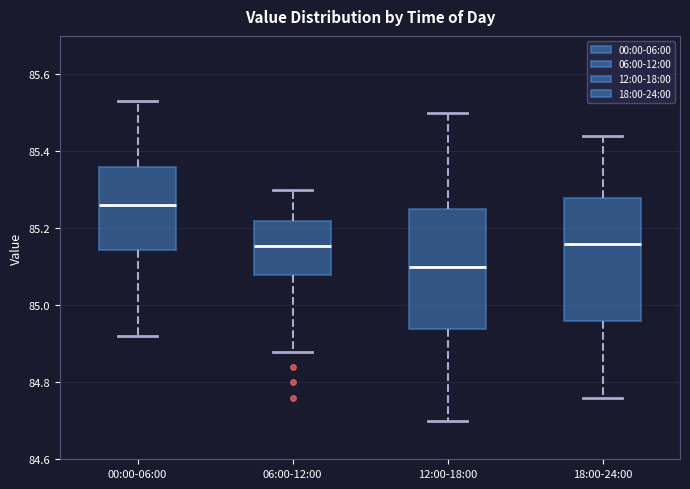

Reading left to right, transcribe this box plot: for each box, give where its median line is, the range the box spans, and where its two whiskers end, as read against the y-axis. The values are not printed on the chart, so give them approximately, as read against the axis.

00:00-06:00: median 85.26, box 85.14 to 85.36, whiskers 84.92 to 85.54
06:00-12:00: median 85.16, box 85.08 to 85.22, whiskers 84.88 to 85.30
12:00-18:00: median 85.10, box 84.94 to 85.26, whiskers 84.70 to 85.50
18:00-24:00: median 85.16, box 84.96 to 85.28, whiskers 84.76 to 85.44